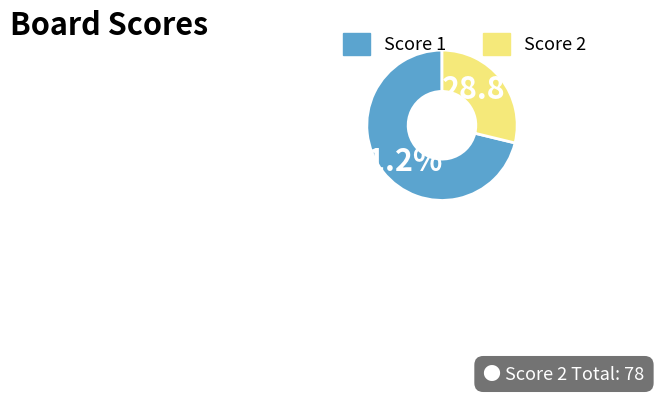

What is the total percentage of Score 2 and Score 1?

100.0%